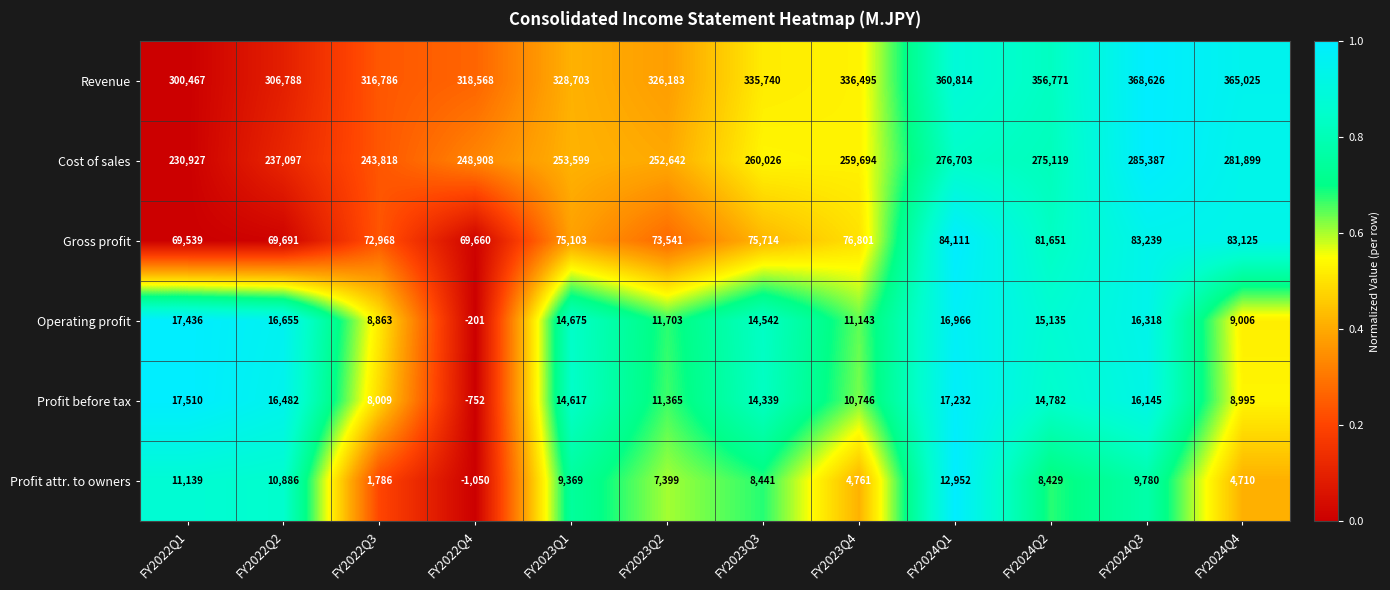

At FY2024Q3, list the series in order from largest to smallest.

Revenue, Cost of sales, Gross profit, Operating profit, Profit before tax, Profit attr. to owners